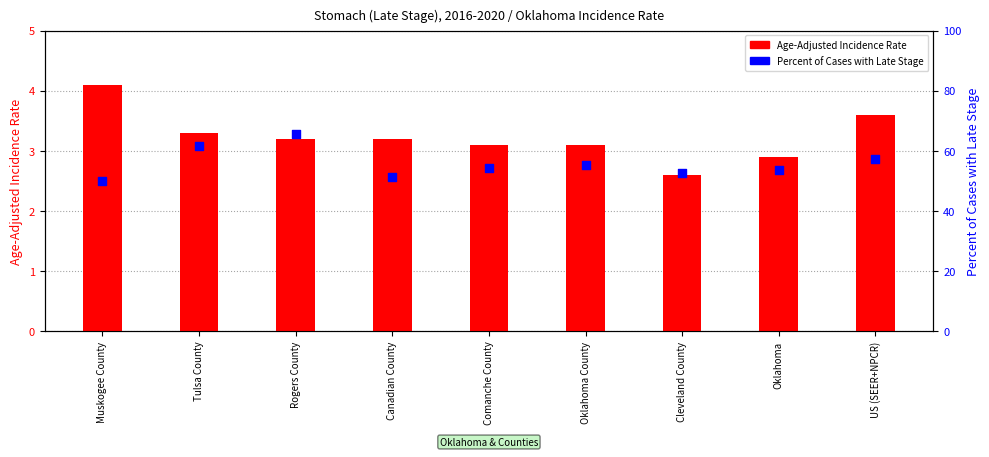

What are all the series names shown in the legend?

Age-Adjusted Incidence Rate, Percent of Cases with Late Stage